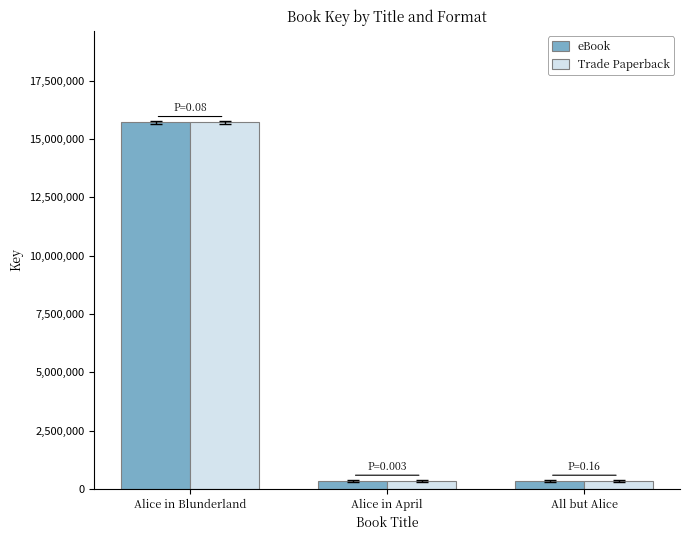

What is the total value across all series at All but Alice?

664906